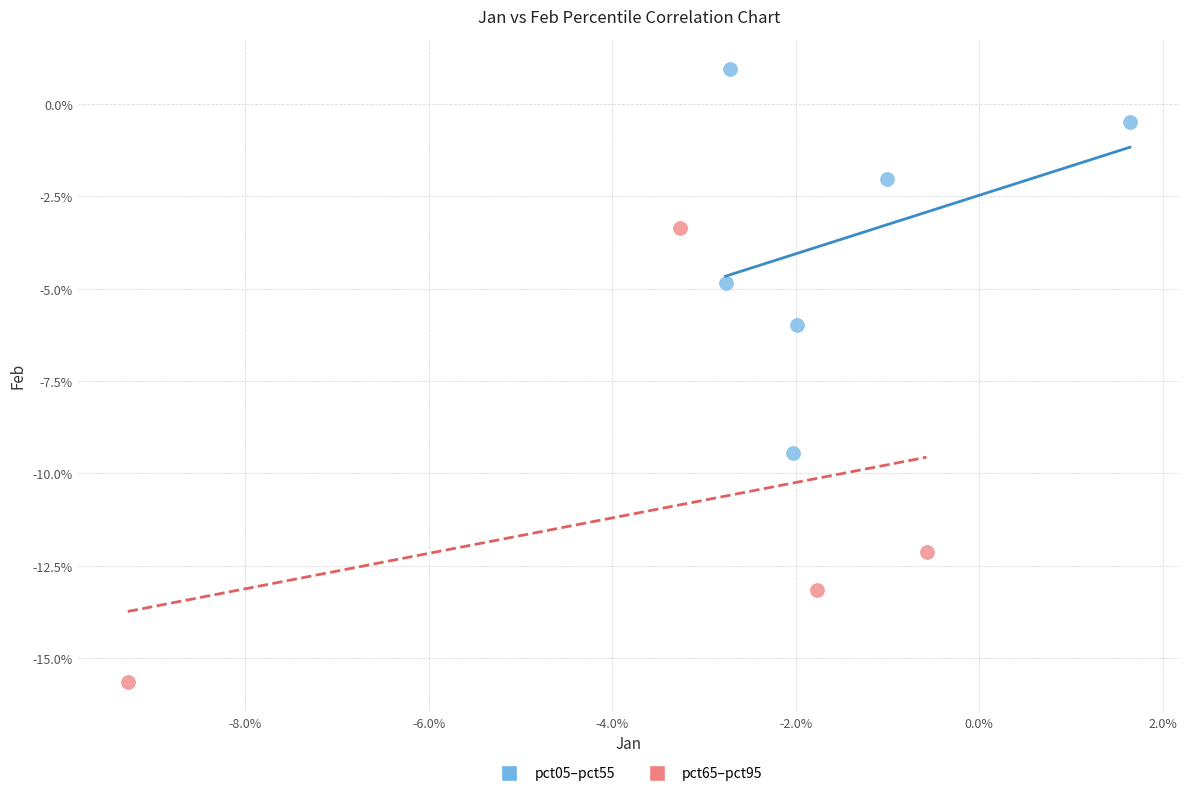

Which series has the largest Y range (max minus min)?

pct65–pct95